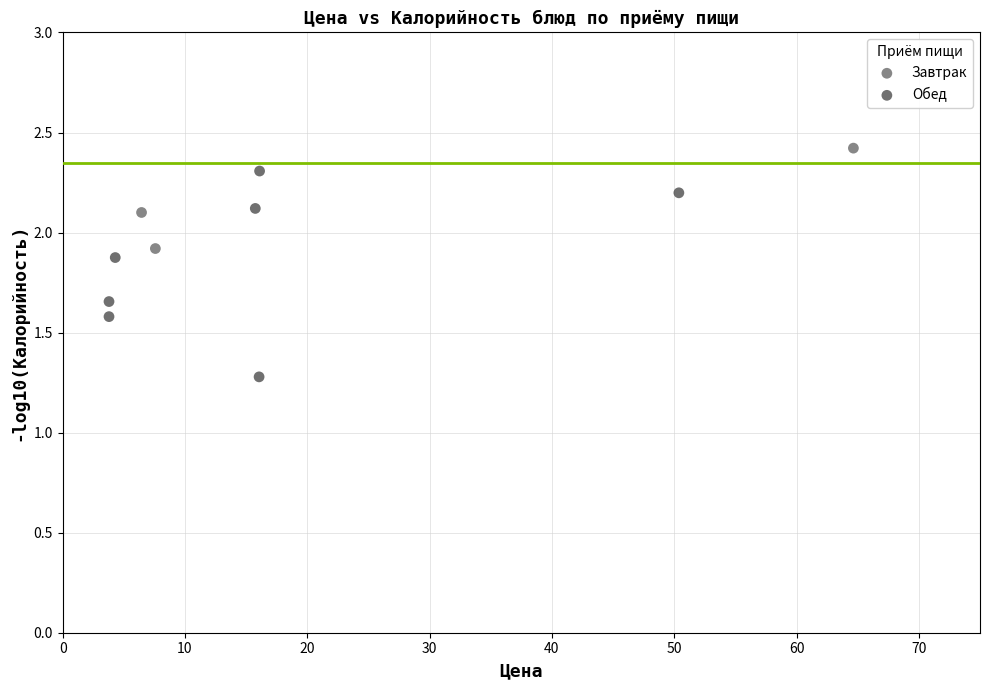

Which series has the largest Y range (max minus min)?

Обед